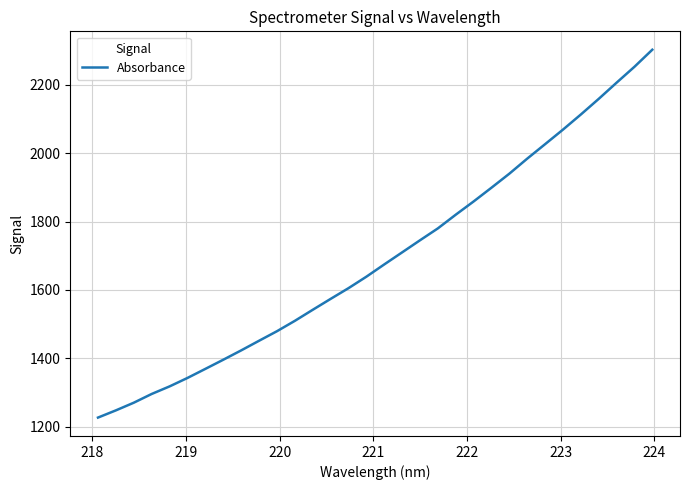

What is the difference between the maximum and minimum values?

1076.2